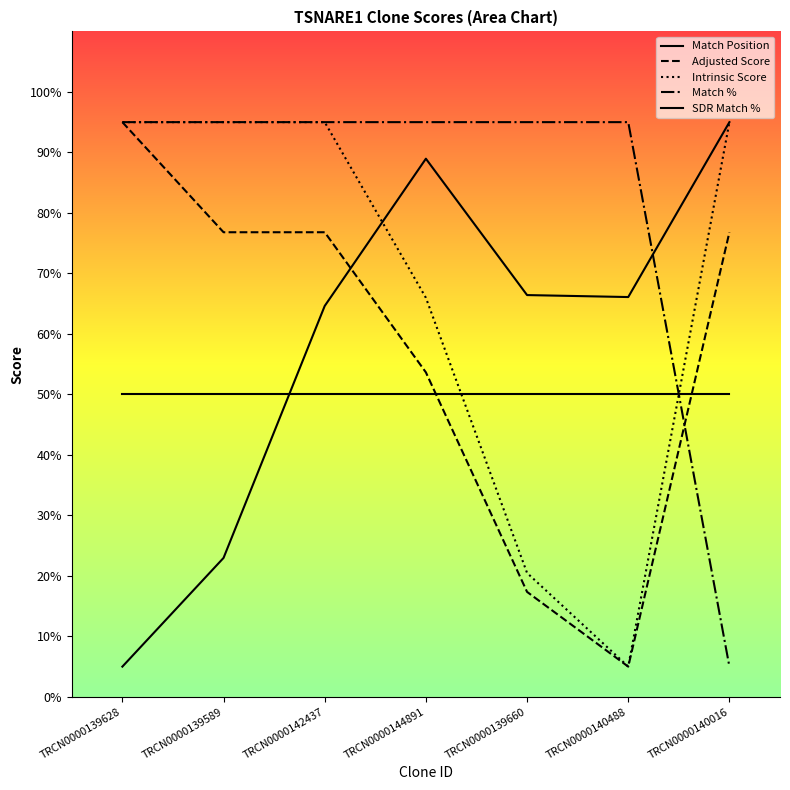

Which category has the highest value in the SDR Match % series?

TRCN0000139628